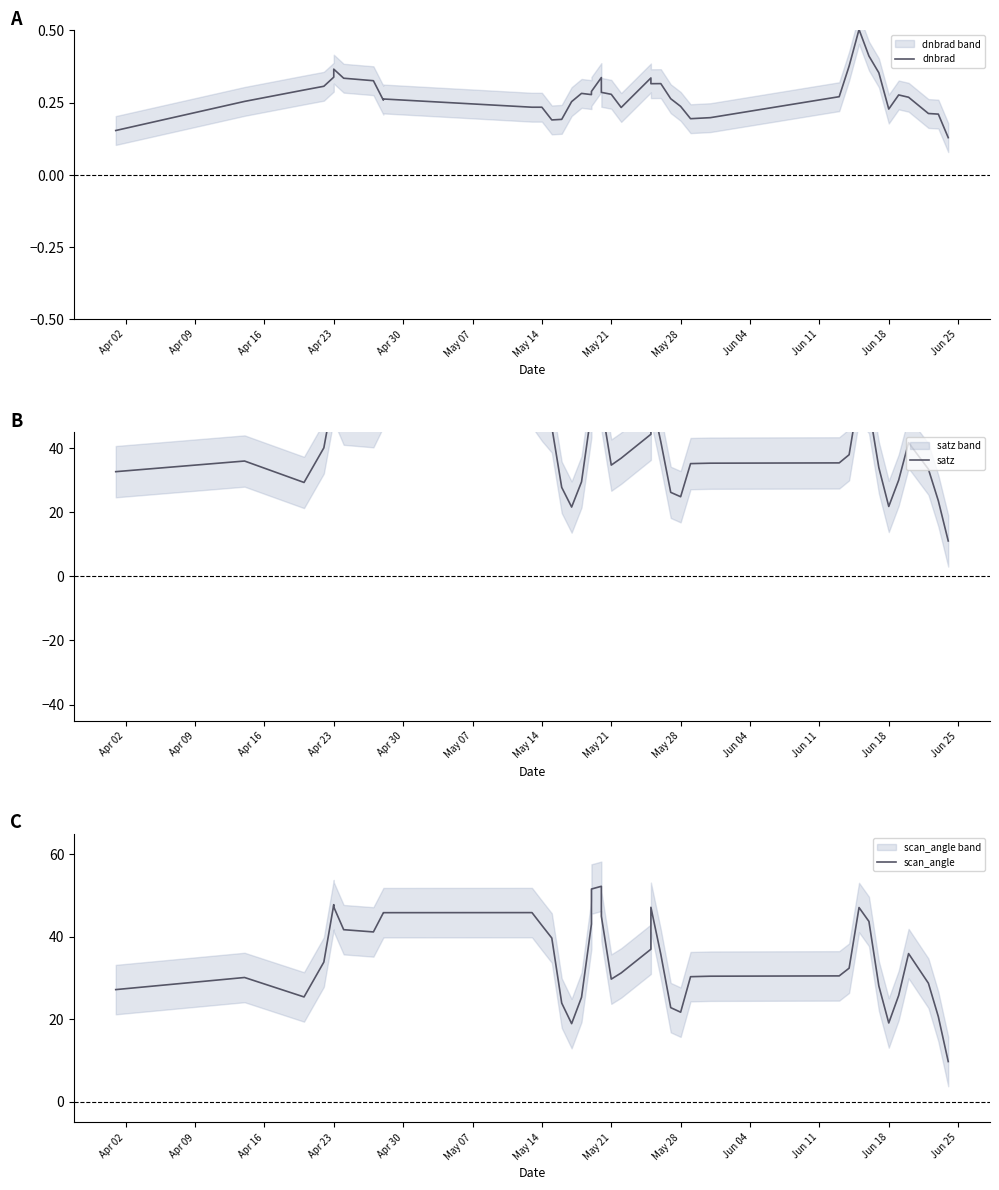

What is the value of the satz point at the 23rd from the left?

44.3